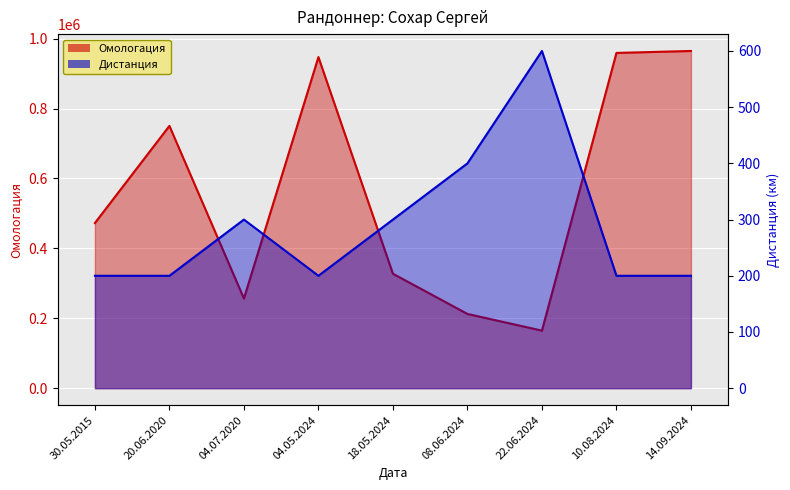

At which category does Дистанция reach its first local peak?

04.07.2020